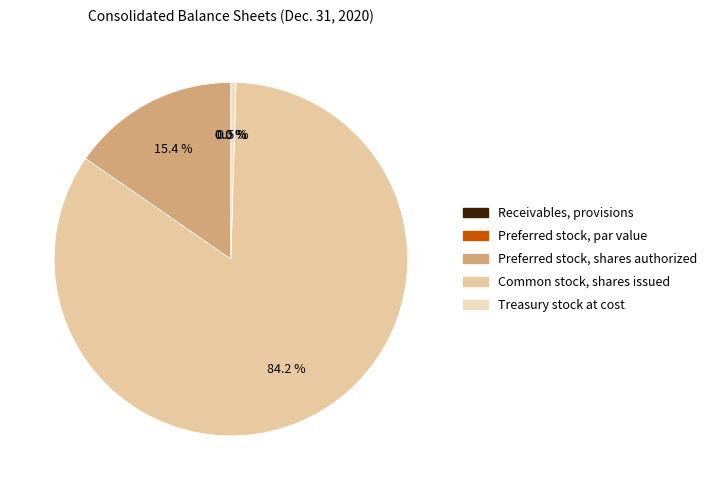

Between Receivables, provisions and Preferred stock, shares authorized, which is larger?

Preferred stock, shares authorized